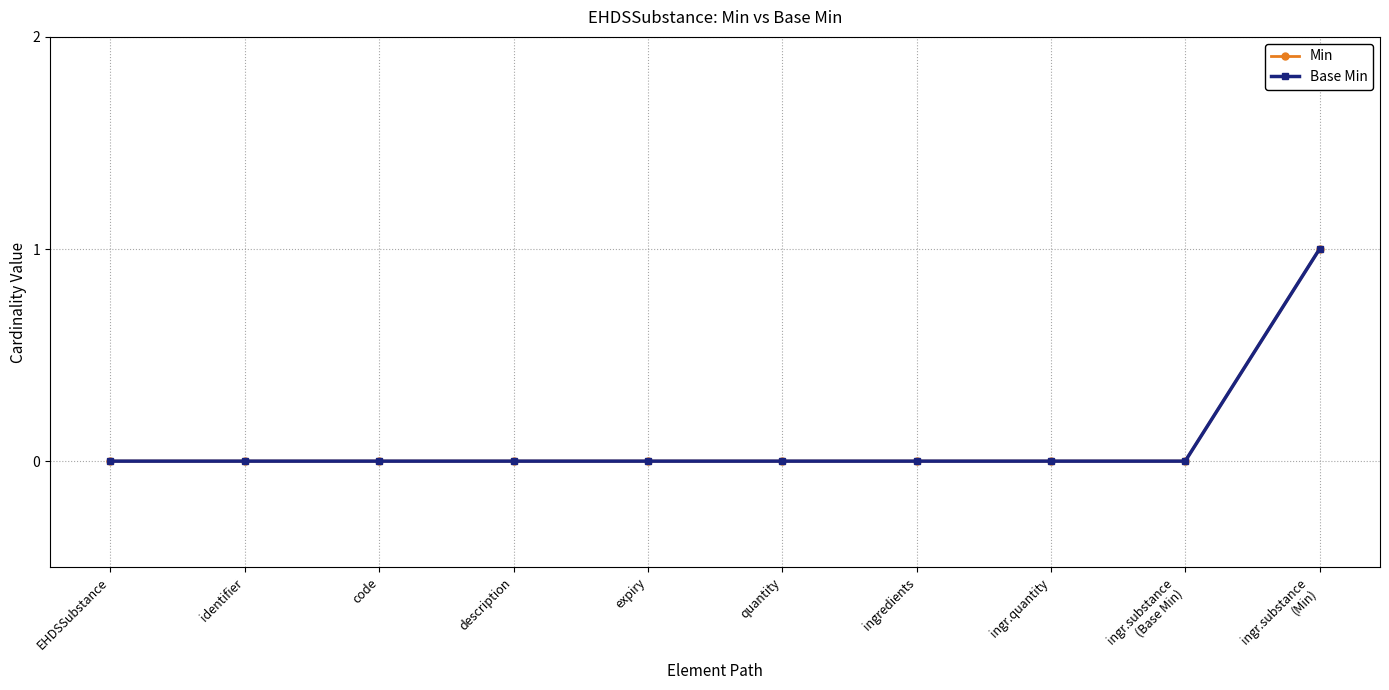

Does the chart have visible grid lines?

Yes